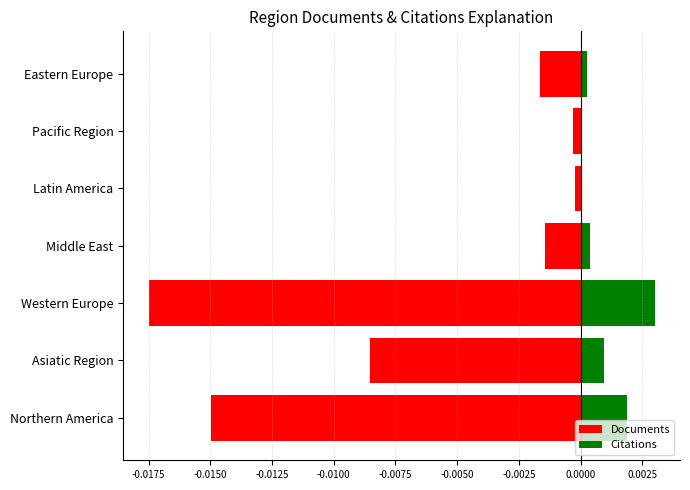

Between Asiatic Region and Latin America, which is larger?

Latin America